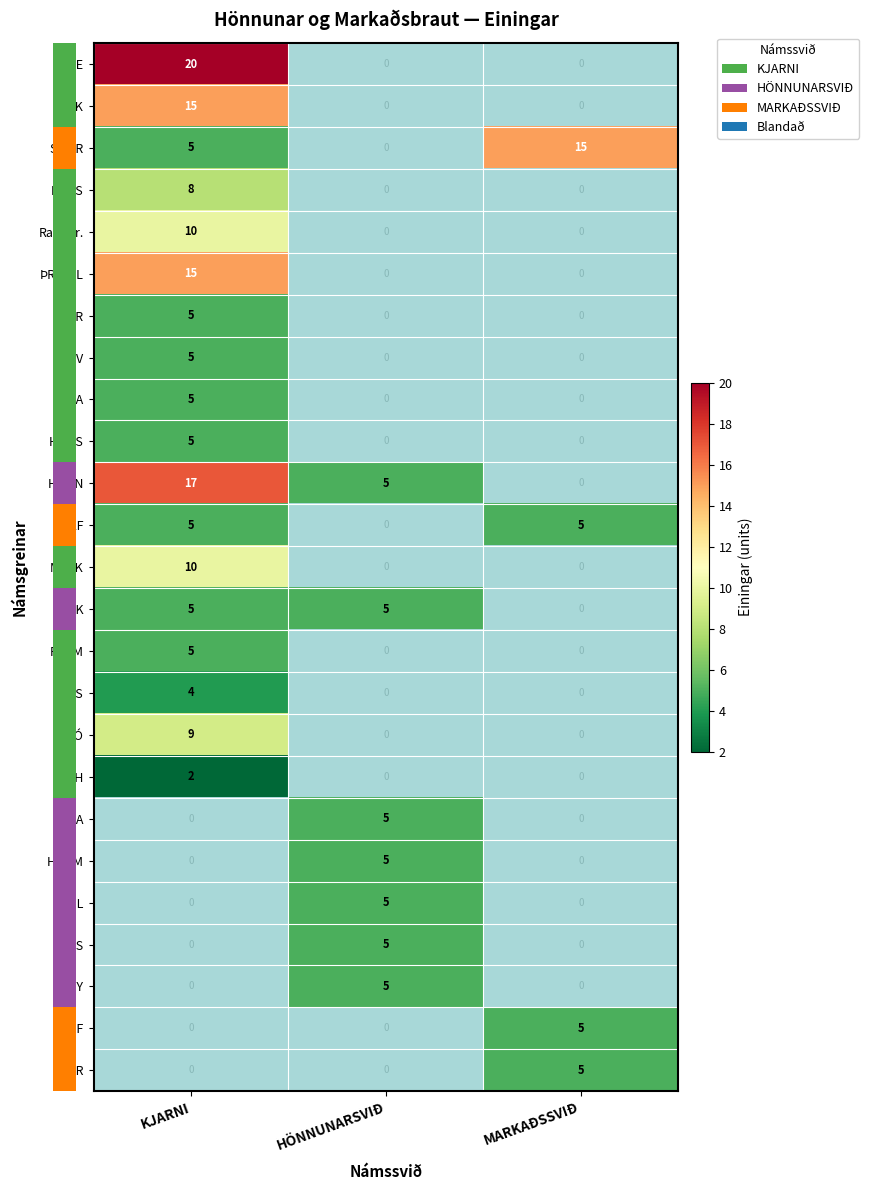

What is the difference between the maximum and second lowest values in the row_14 series?

5